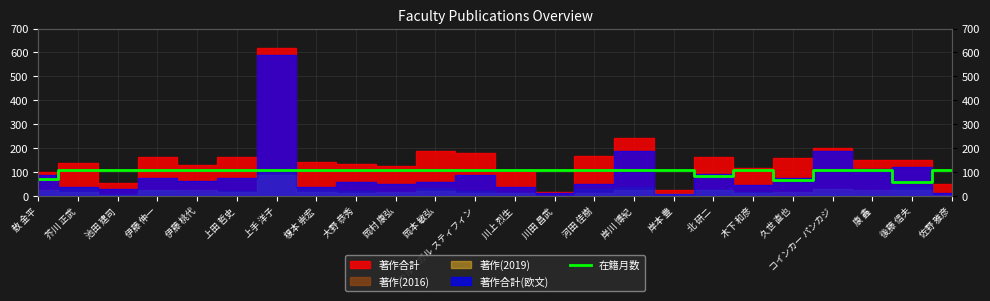

Does the chart have visible grid lines?

Yes